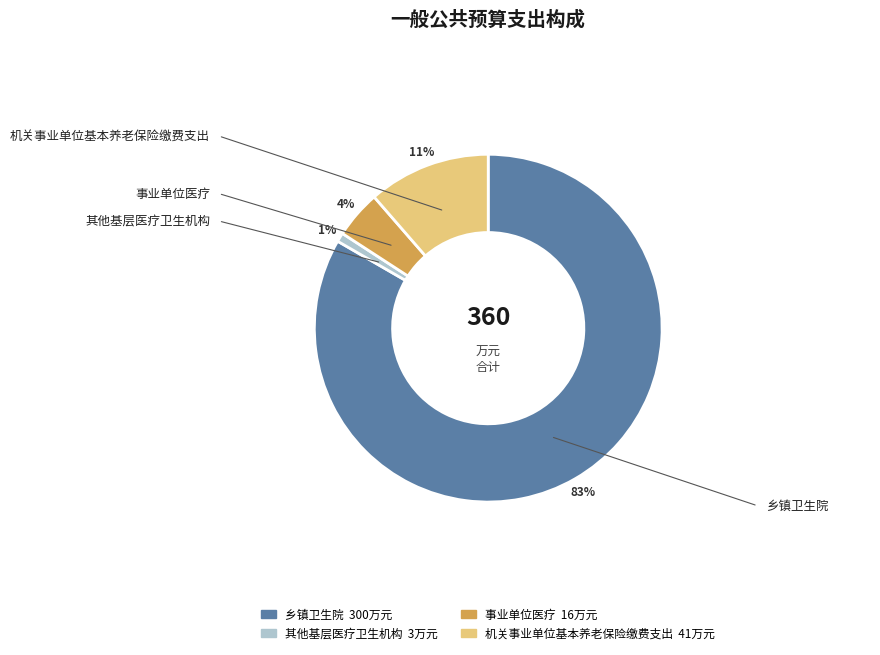

Which has a higher value, 乡镇卫生院 or 其他基层医疗卫生机构?

乡镇卫生院